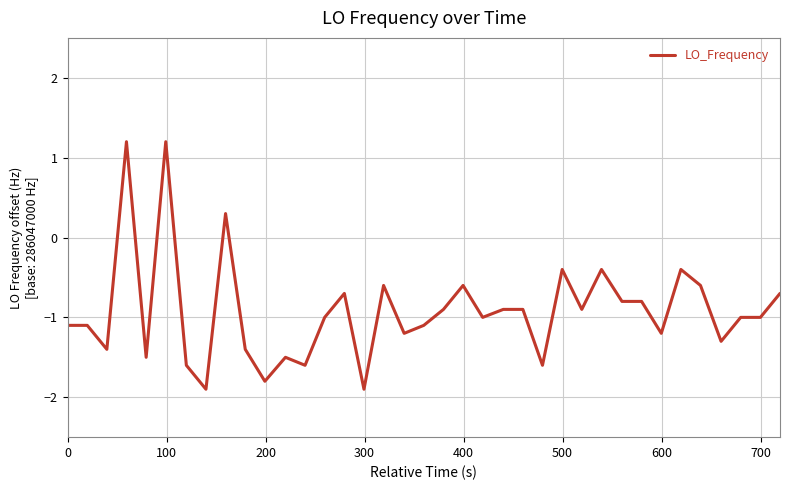

What is the greatest value displayed?

1.2